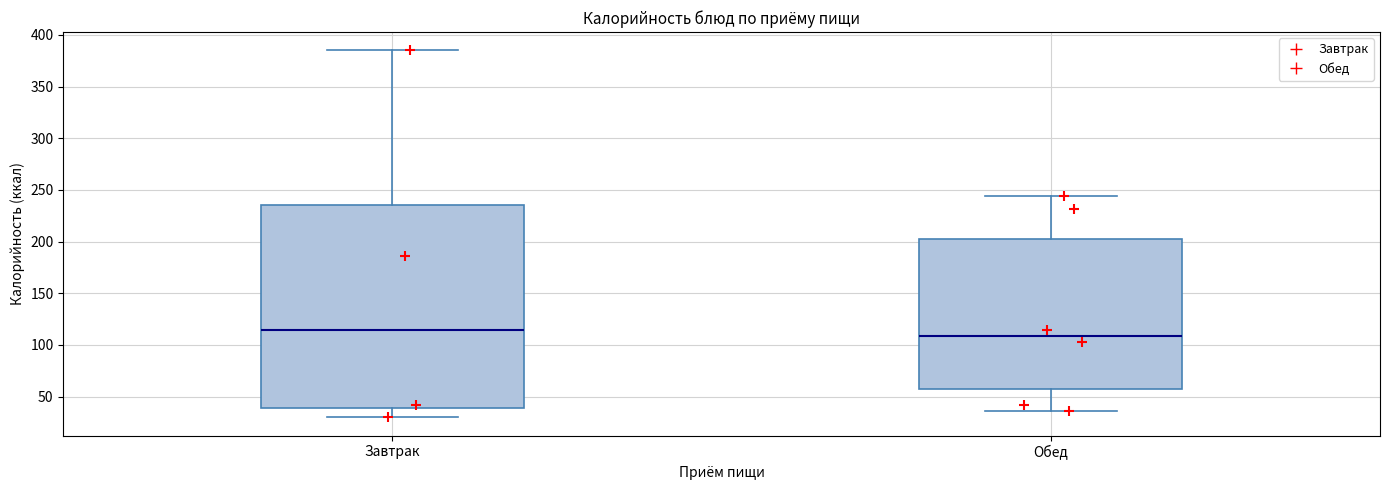

Reading left to right, transcribe this box plot: for each box, give where its median line is, the range the box spans, and where its two whiskers end, as read against the y-axis. The values are not printed on the chart, so give them approximately, as read against the axis.

Завтрак: median 115, box 40 to 235, whiskers 30 to 385
Обед: median 110, box 55 to 205, whiskers 35 to 245